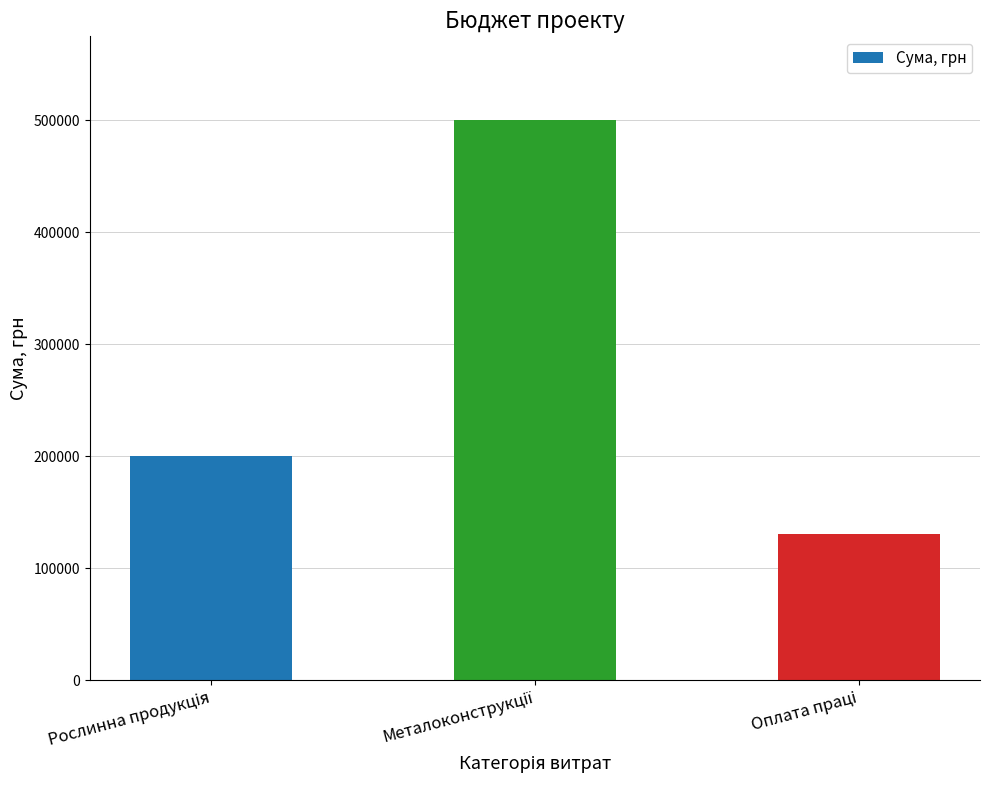

Reading left to right, extract all data points from this chart.

200000	500000	130500